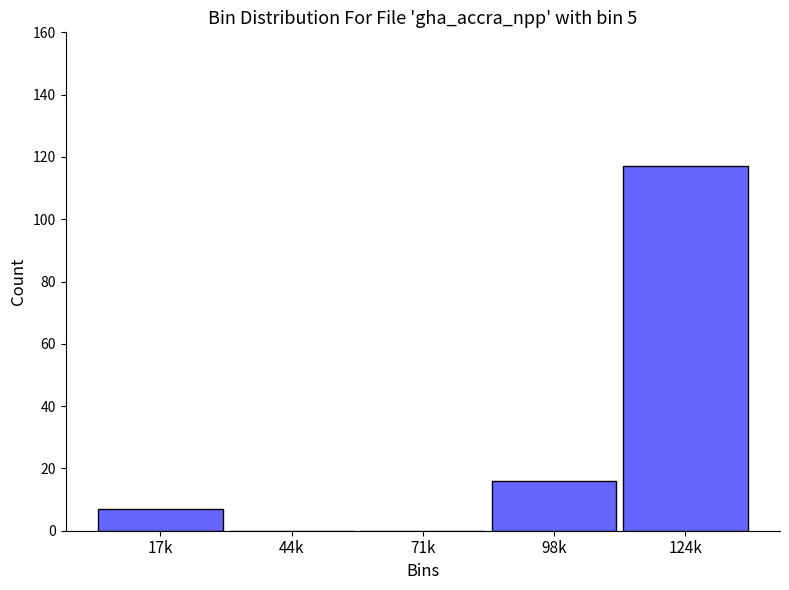

Reading left to right, transcribe all the data shown in this chart.

17k=7	44k=0	71k=0	98k=16	124k=117